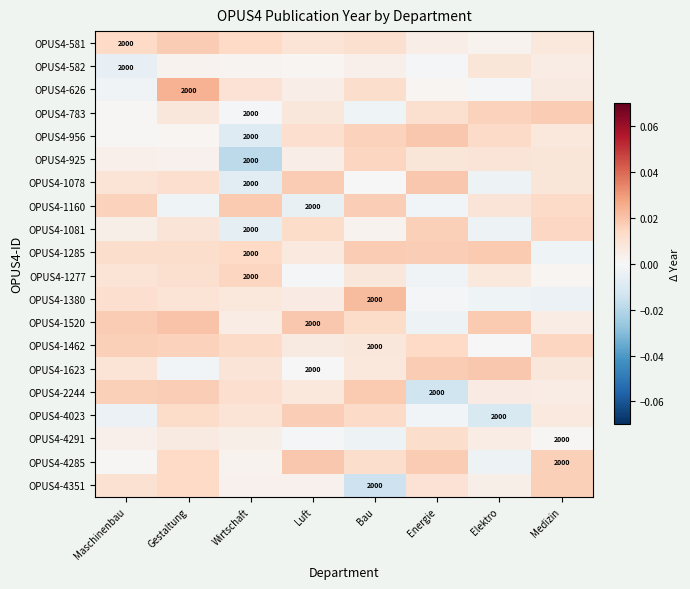

What is the total value across all series at Elektro?

0.1